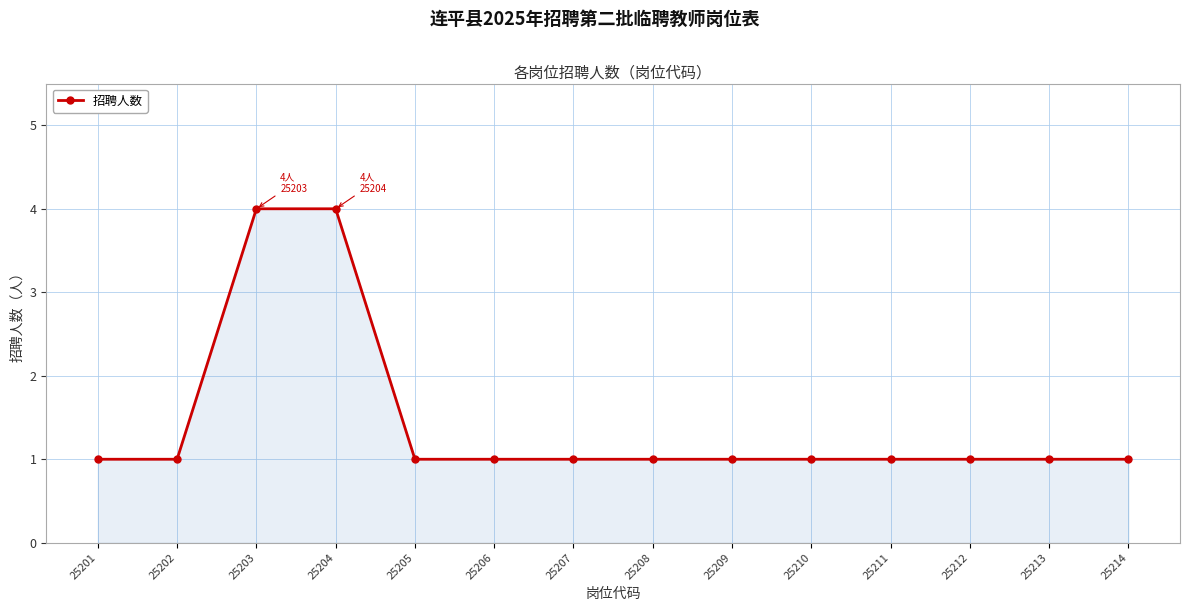

How many values are between 1 and 2?

12